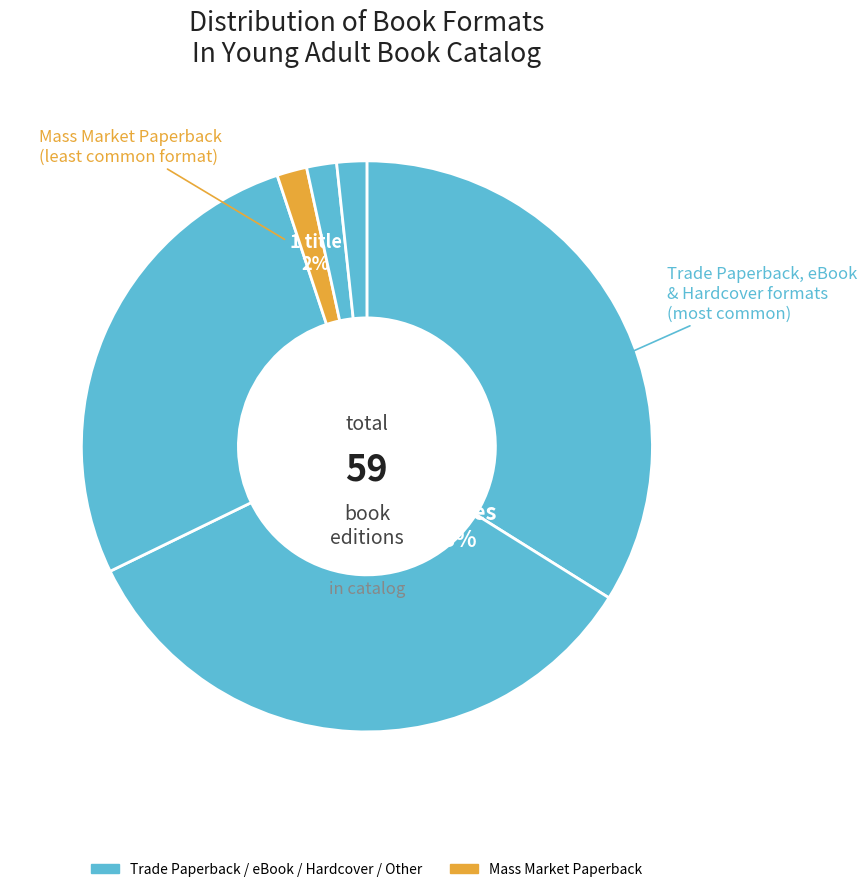

To the nearest percent, what is the difference between the largest and smallest slice percentages?

32%